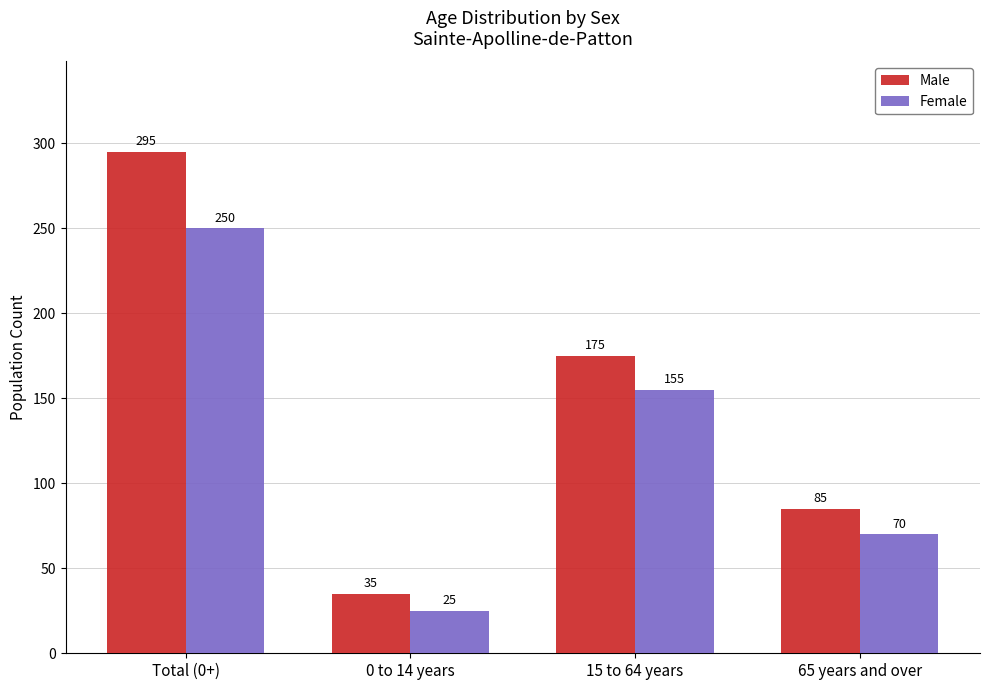

How many categories are shown in the chart?

4